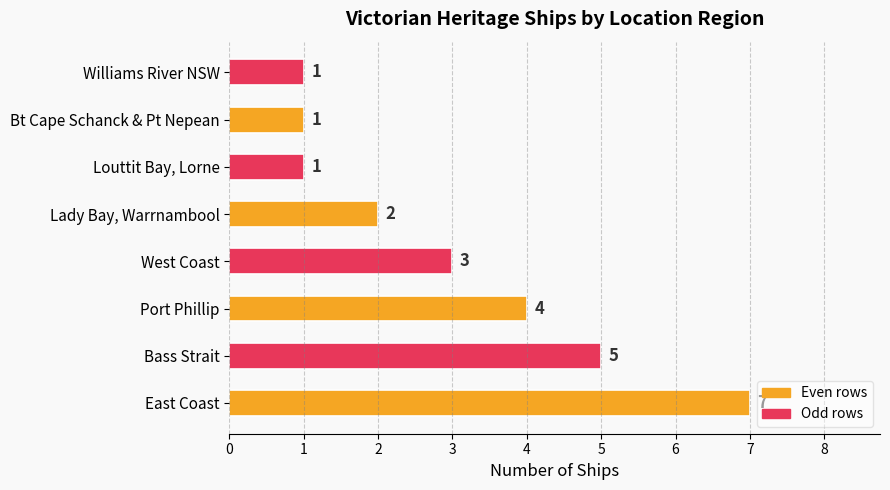

Is it true that the value at Port Phillip is 4?

True